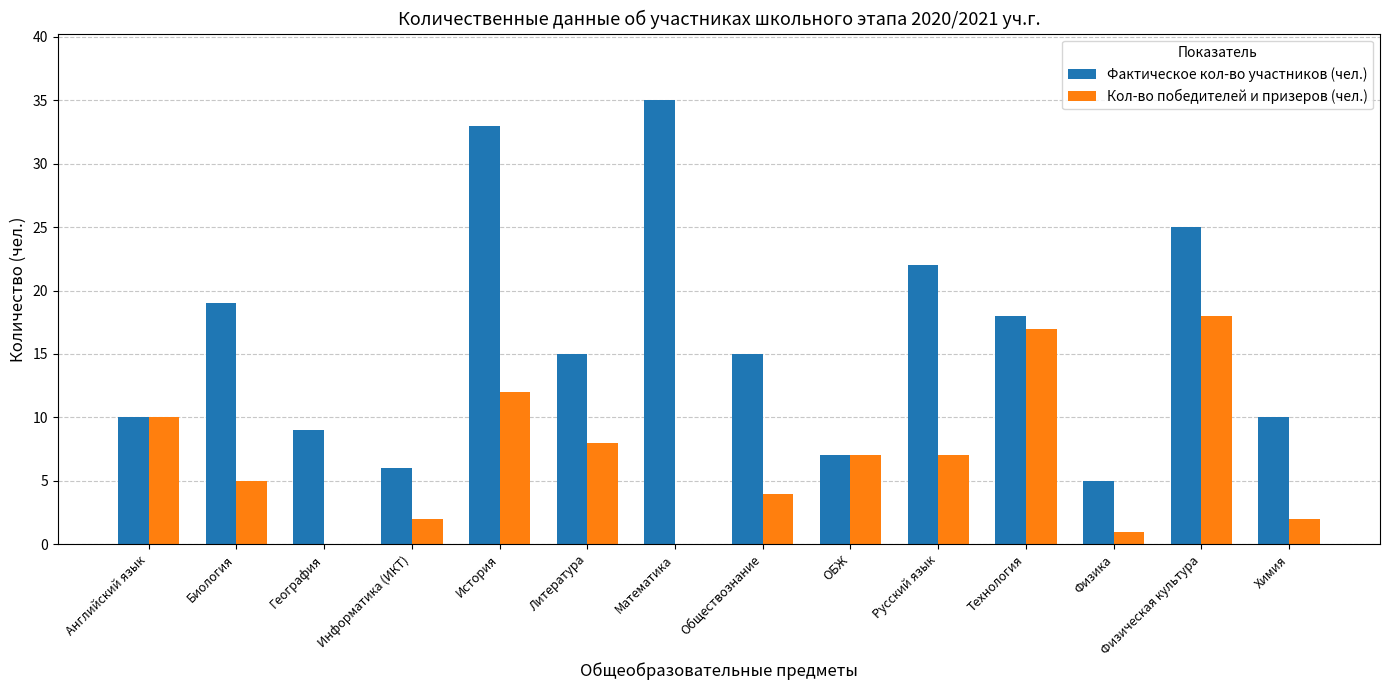

Which label corresponds to the largest value in the chart?

Математика